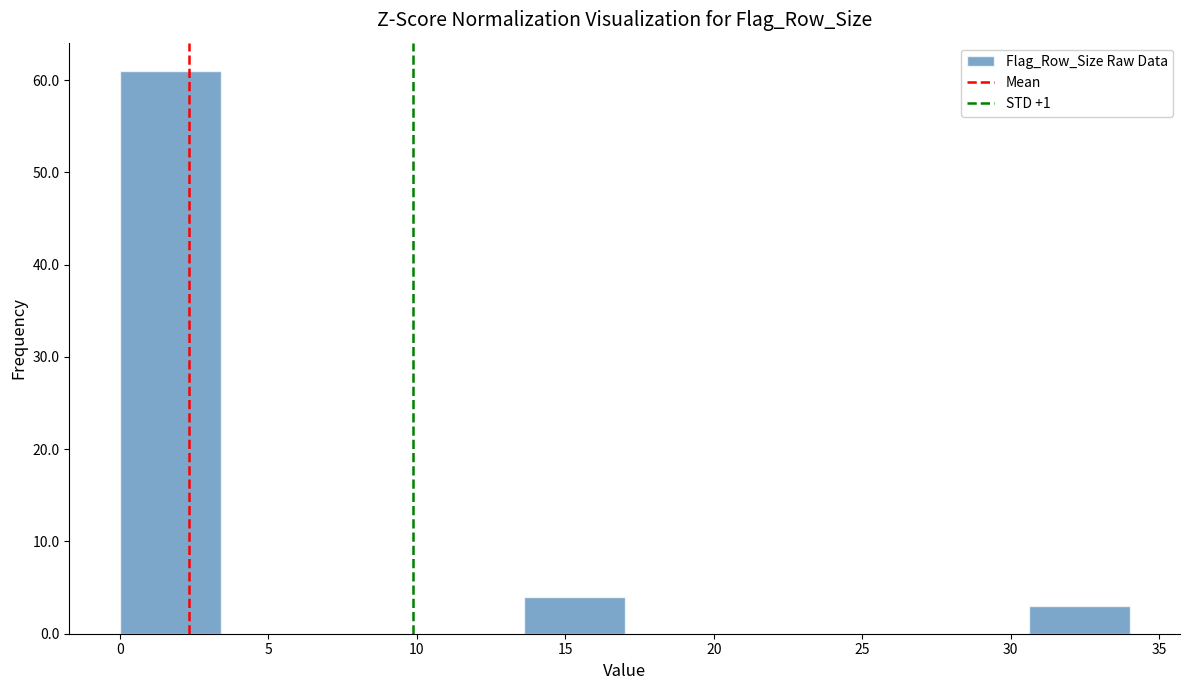

How tall is the bar that spans 0.0 to 3.4 on the x-axis? Neither the bar edges nor the heights are printed on the chart, so give them approximately, as read against the axes.

61